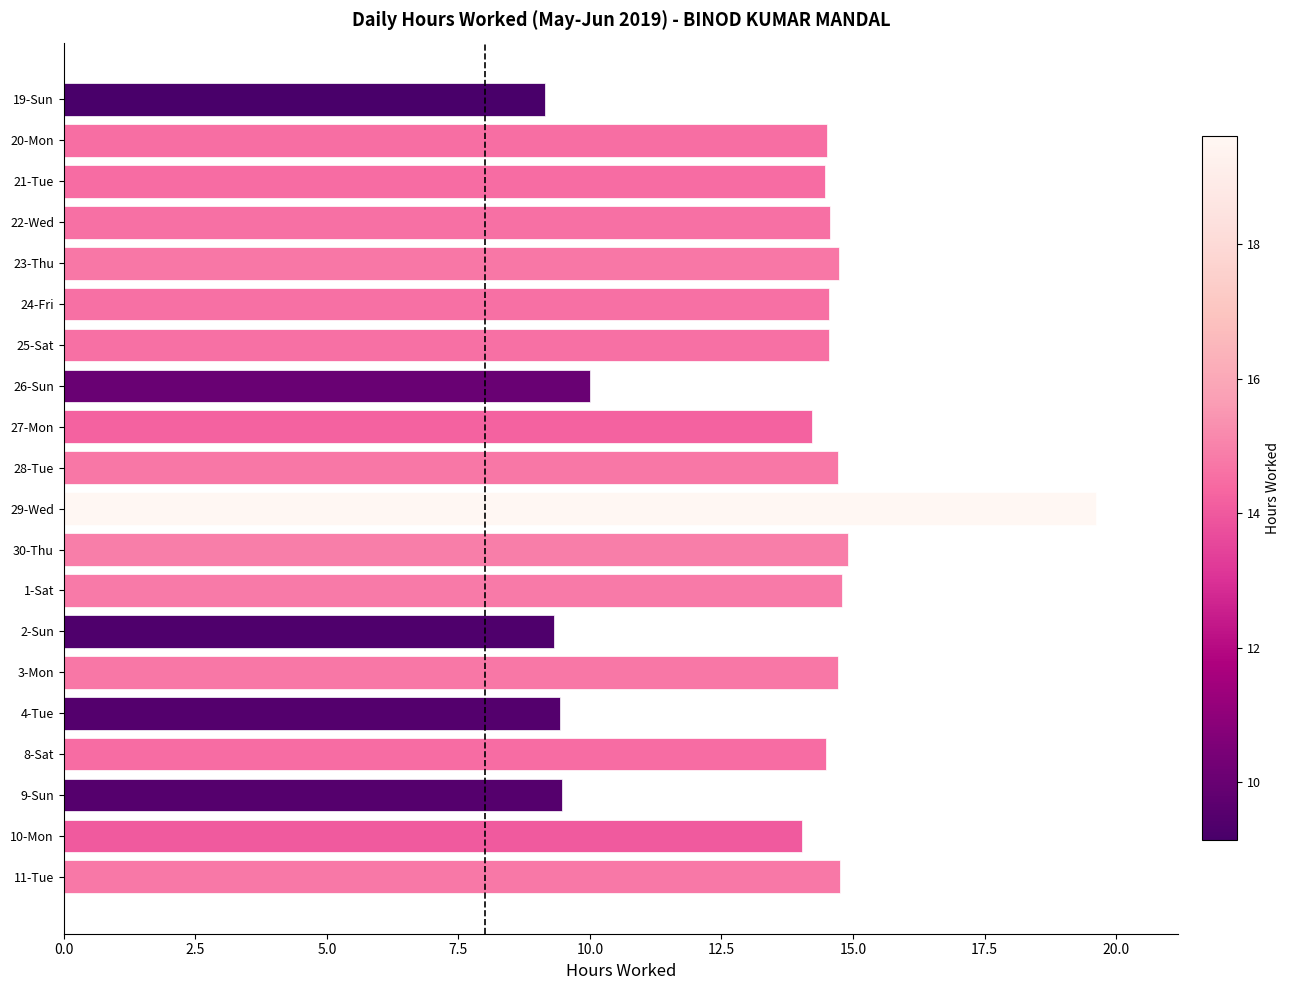

What value does the data have at 26-Sun?

10.0